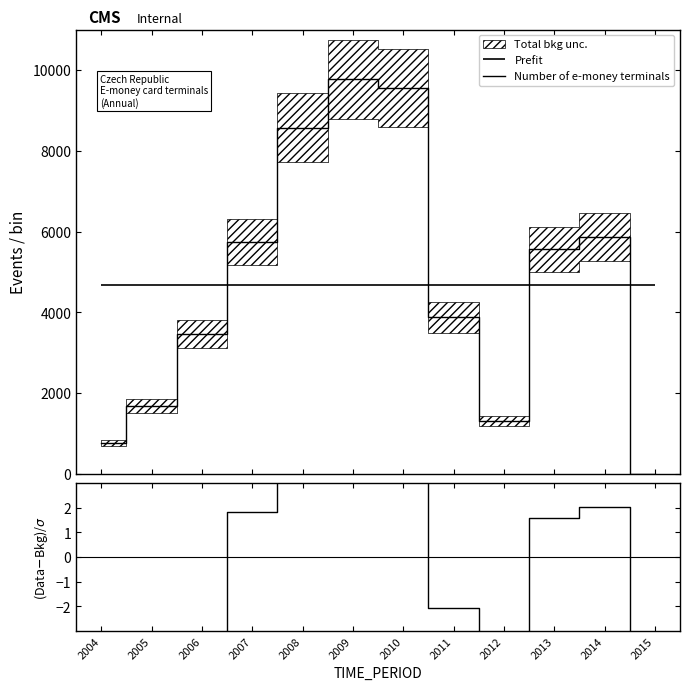

What is the value of the (Data-Bkg)/σ point at the 4th from the left?

1.8